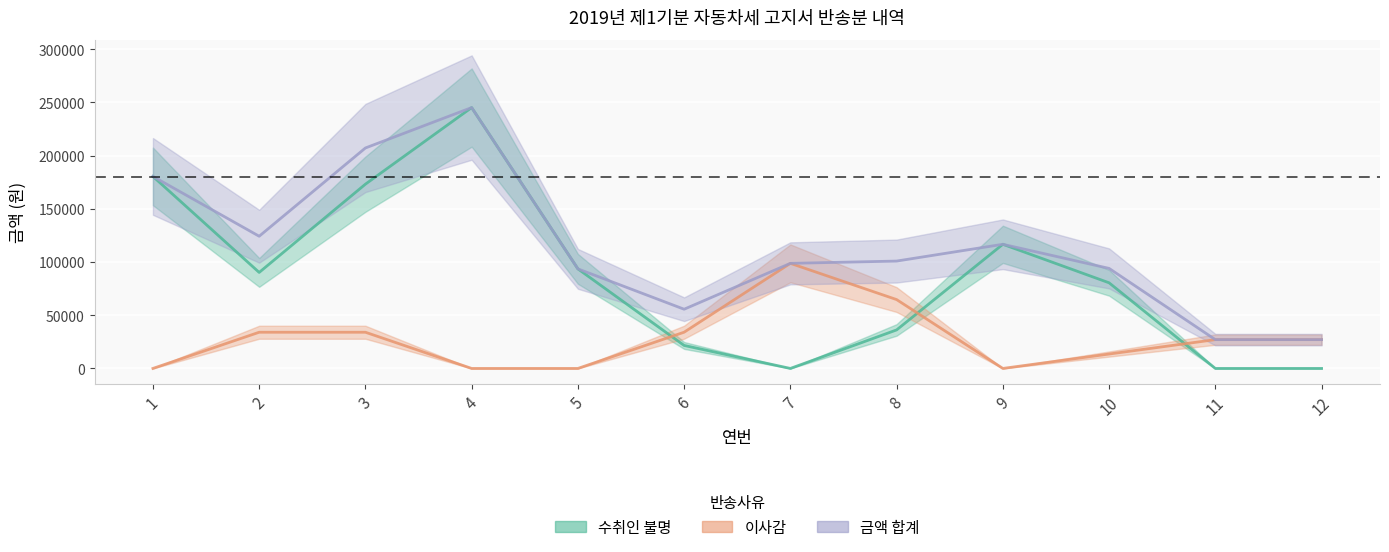

At which category does 수취인 불명 reach its first local valley?

2